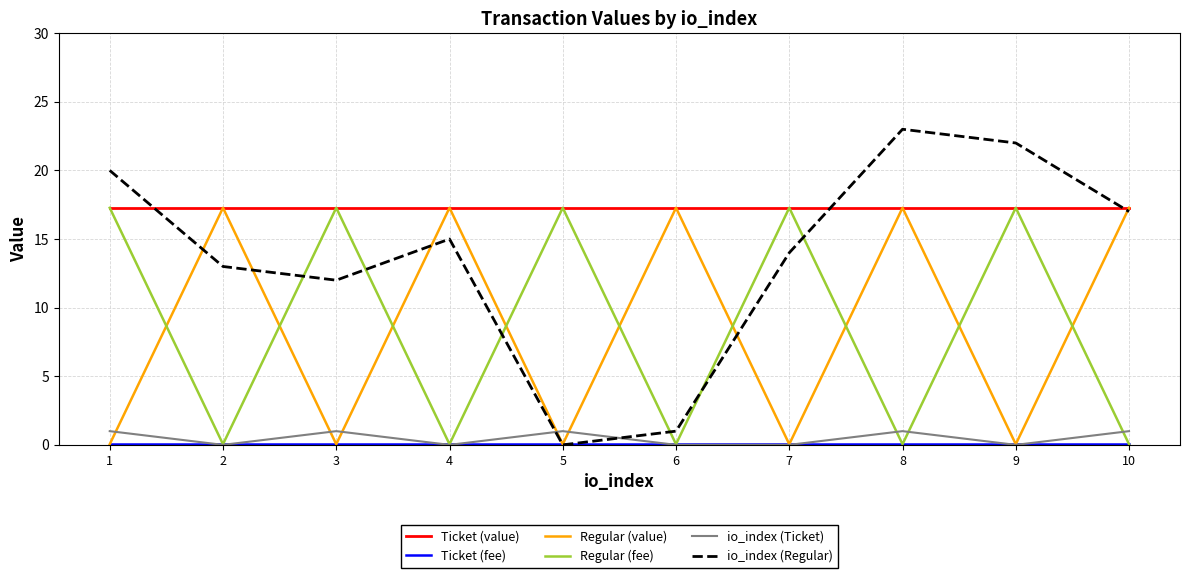

How many lines are shown in the chart?

6